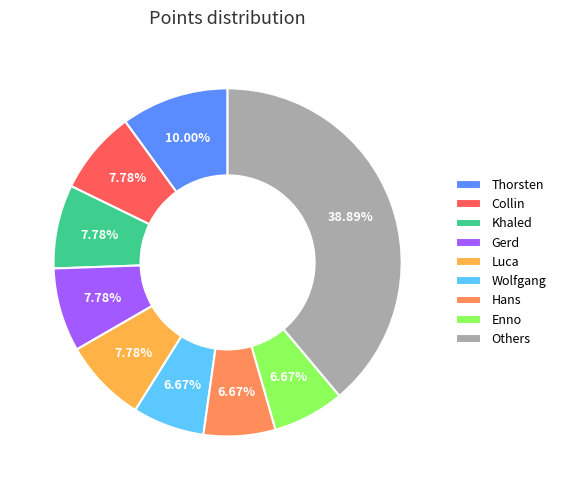

Which category has the biggest portion of the pie?

Others